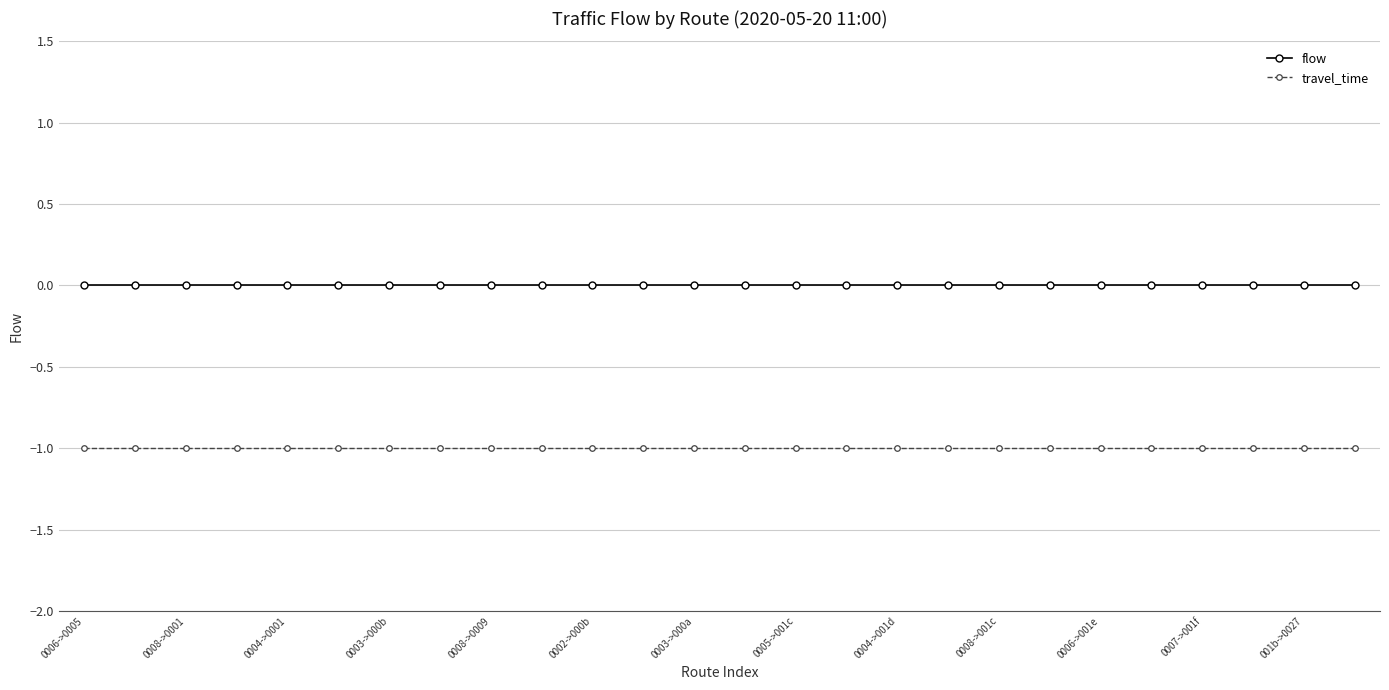

What is the minimum value shown in the chart?

-1